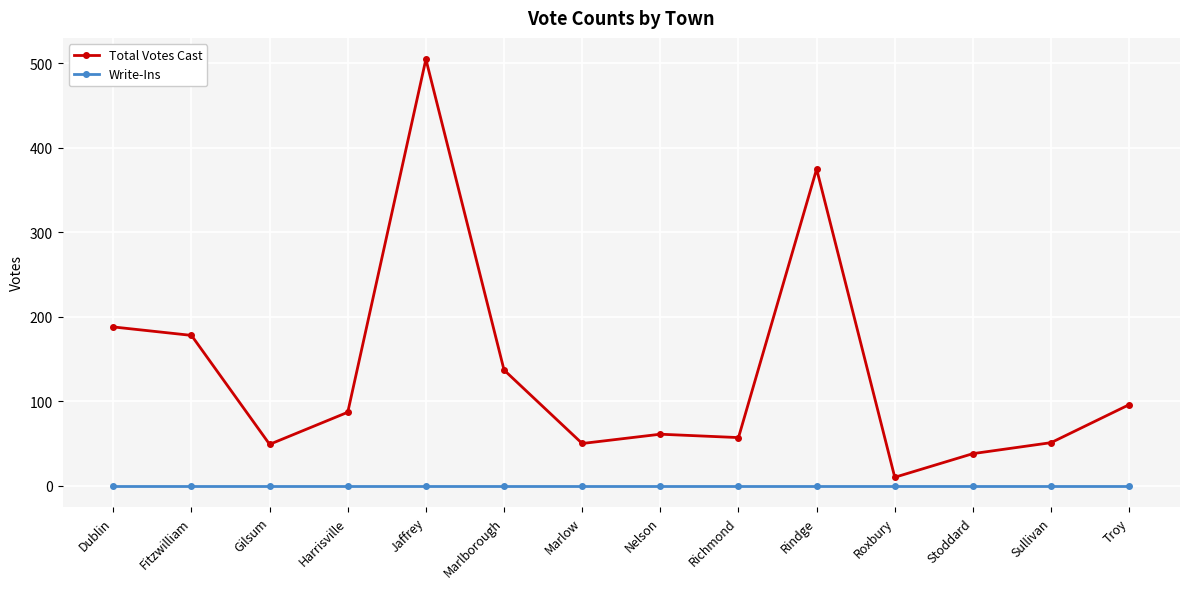

List the series in order of their peak value, lowest first.

Write-Ins, Total Votes Cast